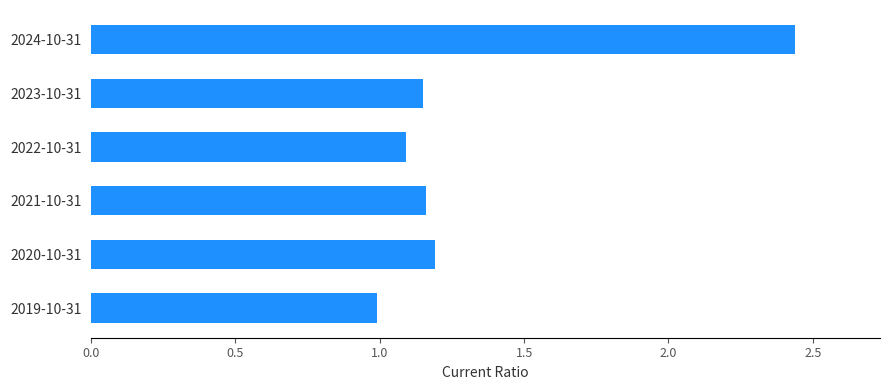

What is the sum of all values?

8.0